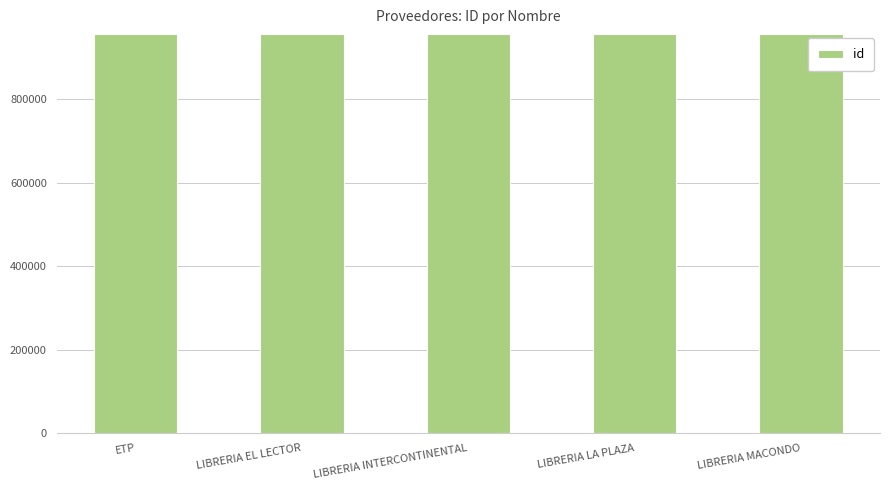

What is the label of the 3rd bar from the right?

LIBRERIA INTERCONTINENTAL